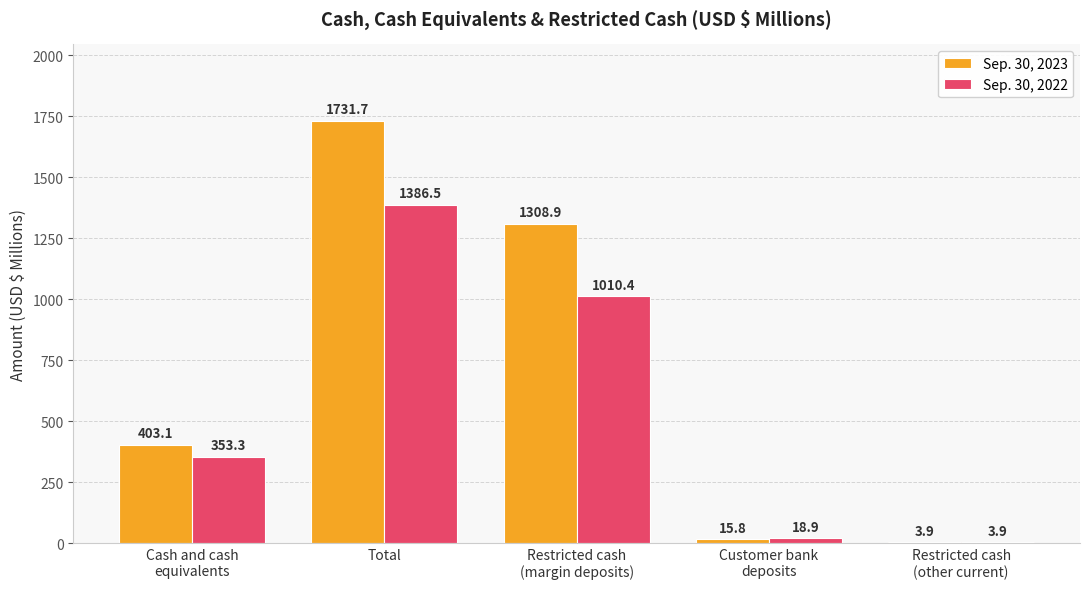

What are all the series names shown in the legend?

Sep. 30, 2023, Sep. 30, 2022